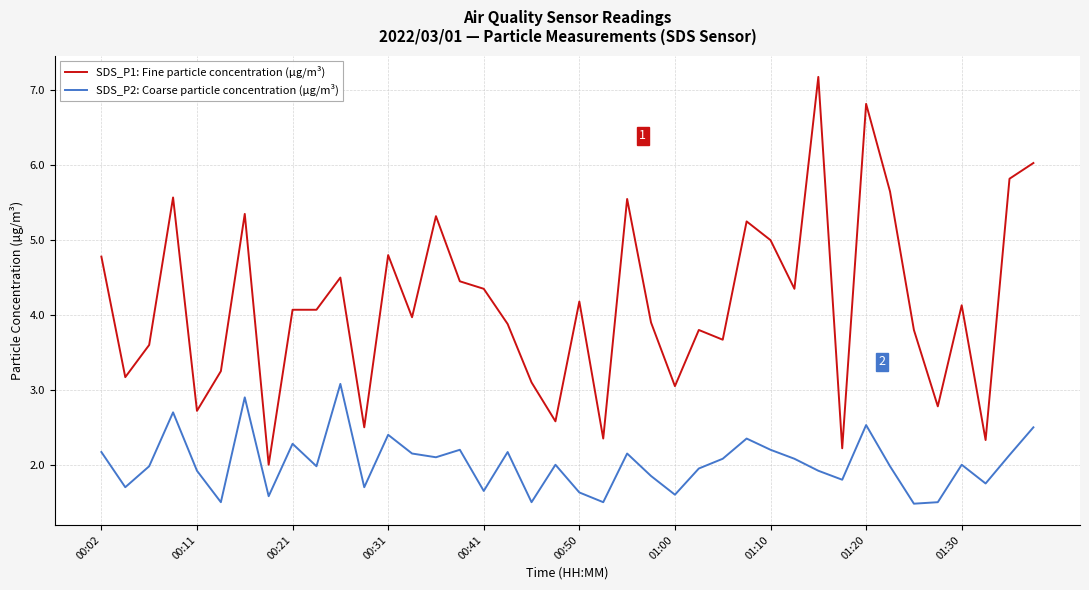

True or false: SDS_P1: Fine particle concentration (µg/m³) and SDS_P2: Coarse particle concentration (µg/m³) intersect in this chart.

False